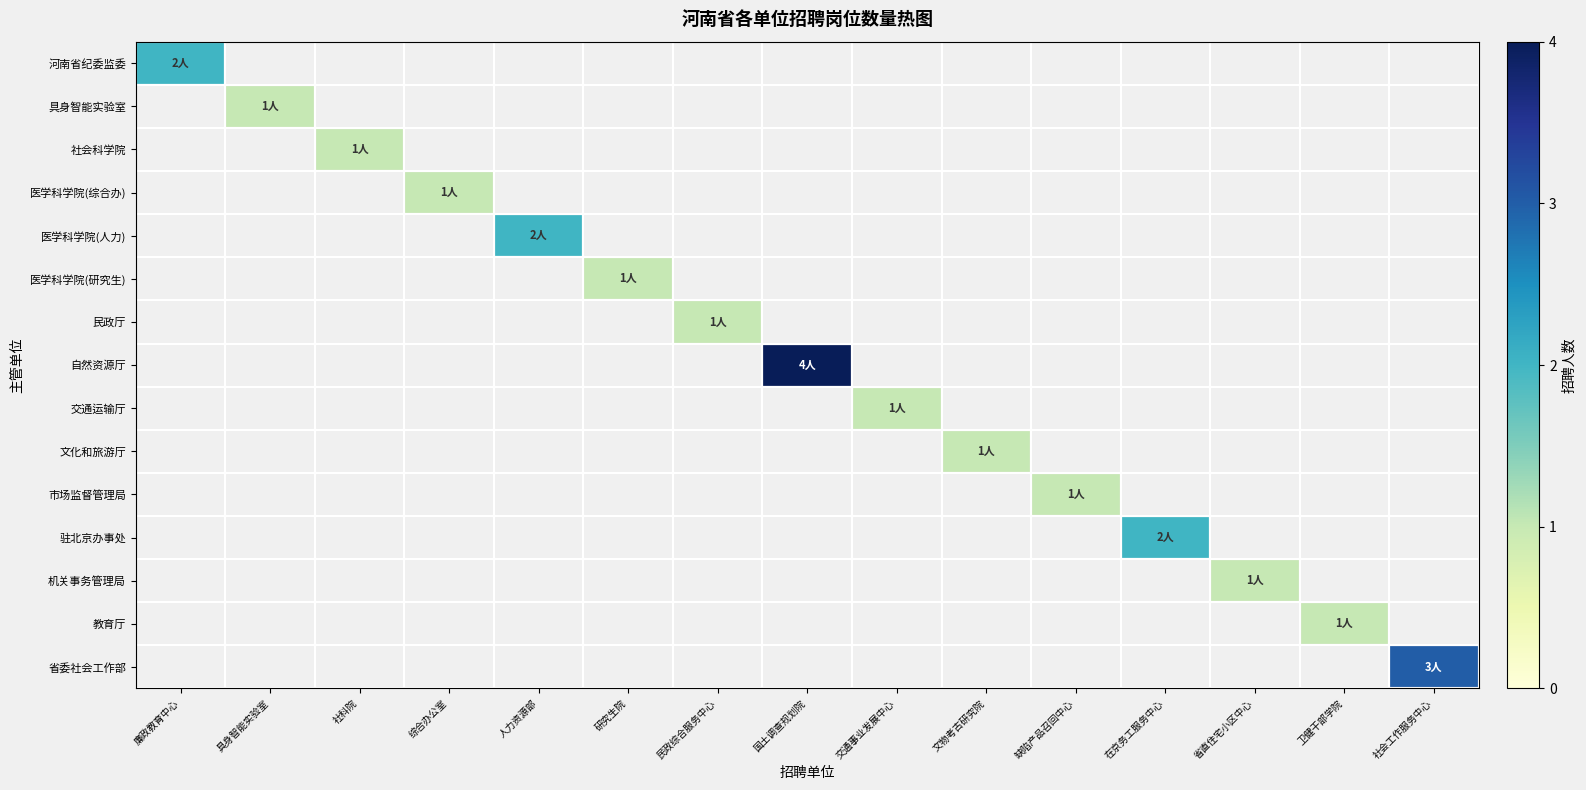

Which series has the widest spread of values?

河南省纪委监委